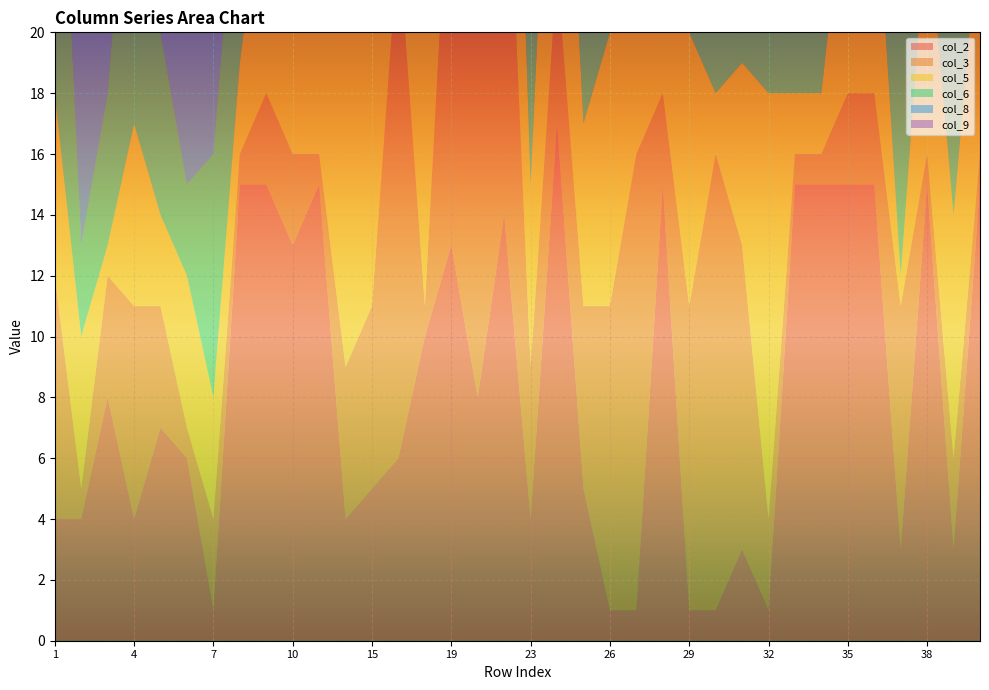

Reading right to left, transcribe all the data shown in this chart.

col_2: 15	3	15	3	15	15	15	15	1	3	1	1	15	1	1	5	17	4	14	8	13	10	6	5	4	15	13	15	15	1	6	7	4	8	4	4
col_3: 1	3	1	8	3	3	1	1	3	10	15	10	3	15	10	6	5	5	15	14	14	1	17	6	5	1	3	3	1	3	1	4	7	4	1	8
col_5: 8	8	8	1	8	8	2	2	14	6	2	9	8	9	9	6	12	6	13	3	8	9	18	12	17	8	7	8	3	4	5	3	6	1	5	6
col_6: 9	14	9	8	14	14	8	8	9	9	9	8	9	8	8	14	18	17	3	9	9	8	10	18	18	14	14	14	8	8	3	6	12	5	3	14
col_8: 10	9	10	9	9	9	4	4	10	13	10	2	10	11	2	11	1	12	1	10	3	1	12	1	12	9	4	9	9	15	8	5	15	9	8	2
col_9: 13	13	13	4	13	13	13	13	13	8	13	13	13	12	13	2	2	11	11	2	2	3	11	2	1	13	9	13	10	6	9	15	2	7	11	5